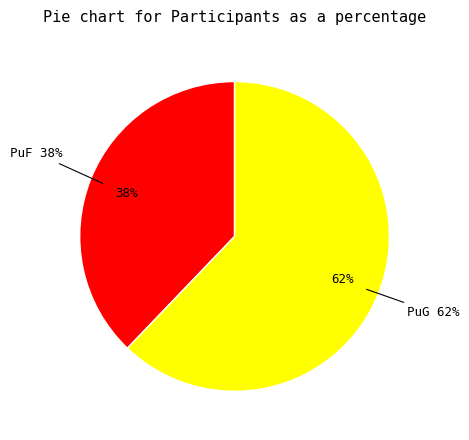

Does any single category account for the majority?

Yes